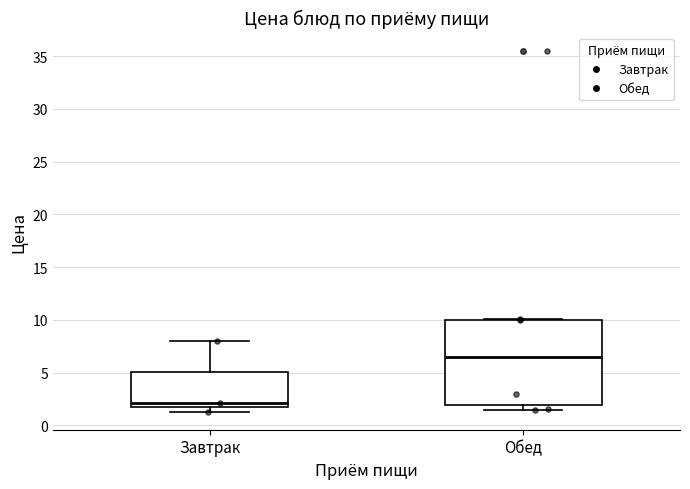

Reading left to right, transcribe this box plot: for each box, give where its median line is, the range the box spans, and where its two whiskers end, as read against the y-axis. The values are not printed on the chart, so give them approximately, as read against the axis.

Завтрак: median 2.0, box 1.5 to 5.0, whiskers 1.5 (just below the box's lower edge) to 8.0
Обед: median 6.5, box 2.0 to 10.0, whiskers 1.5 to 10.0